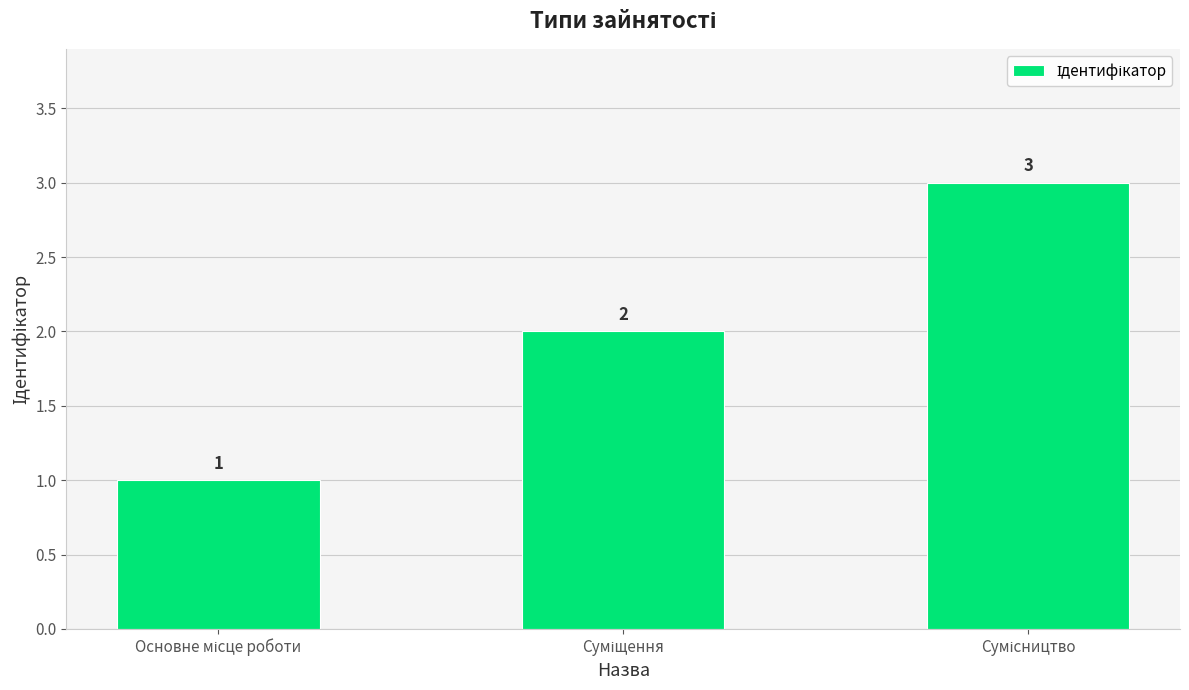

Count the values in the range 1 to 3.

3